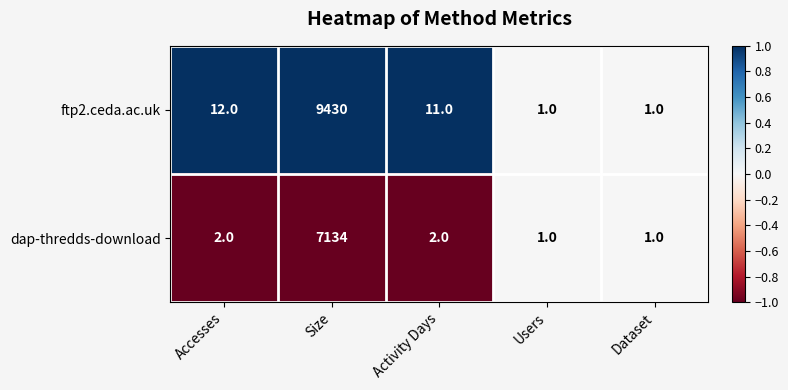

What is the difference between the second highest and second lowest values in the ftp2.ceda.ac.uk series?

11